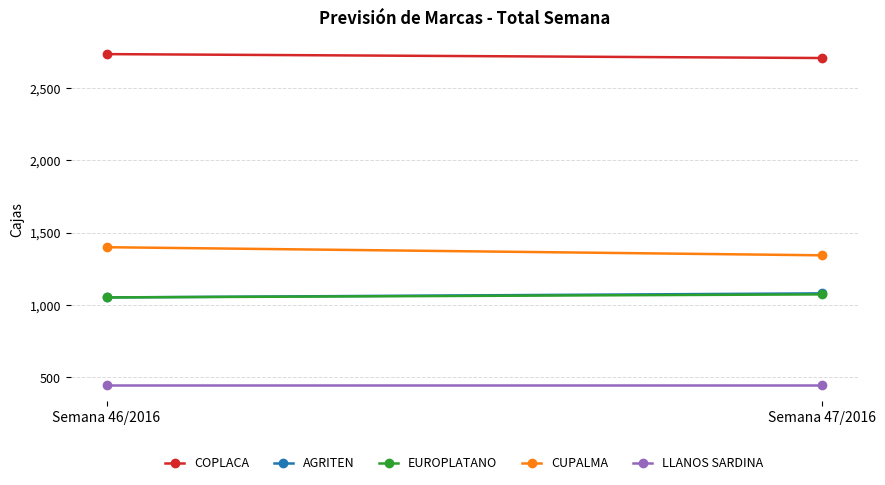

Is it true that LLANOS SARDINA equals 744 at Semana 46/2016?

False